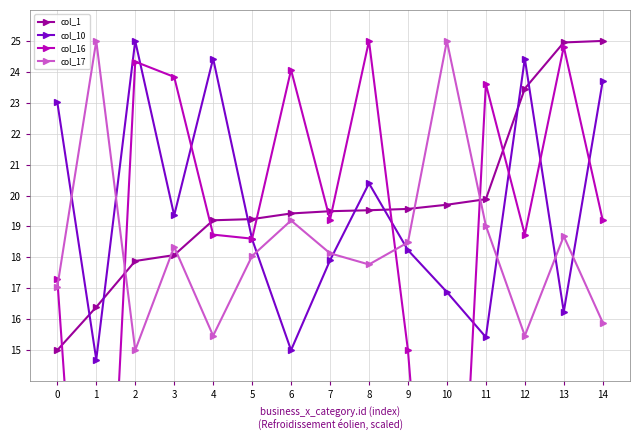

The col_1 series shows 13.0 at 11. True or false?

False